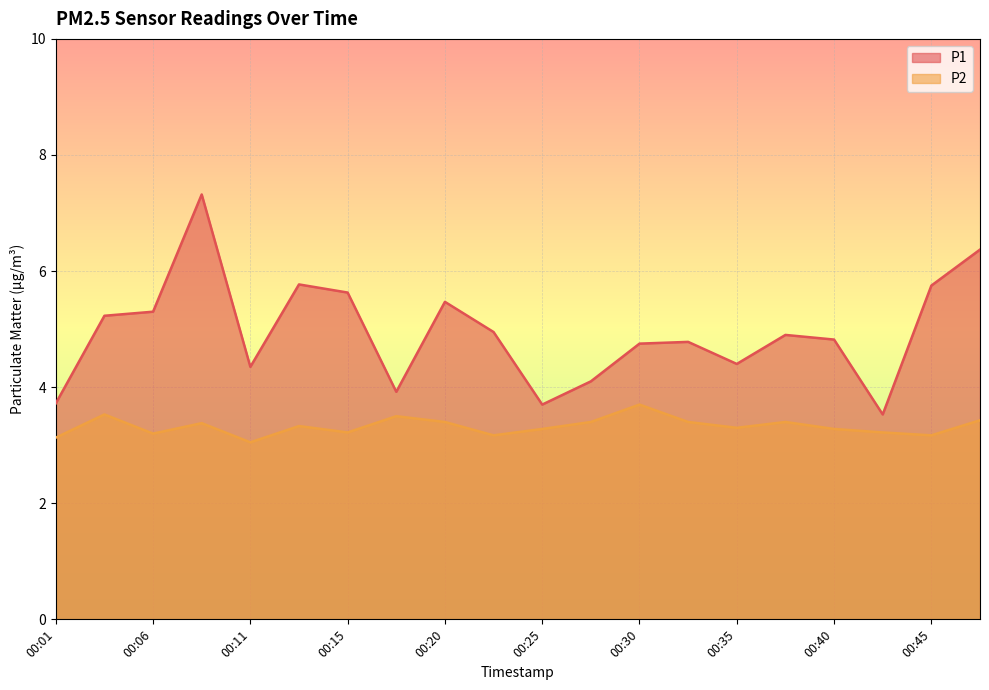

What is the difference between the second highest and minimum values in the P2 series?

0.5